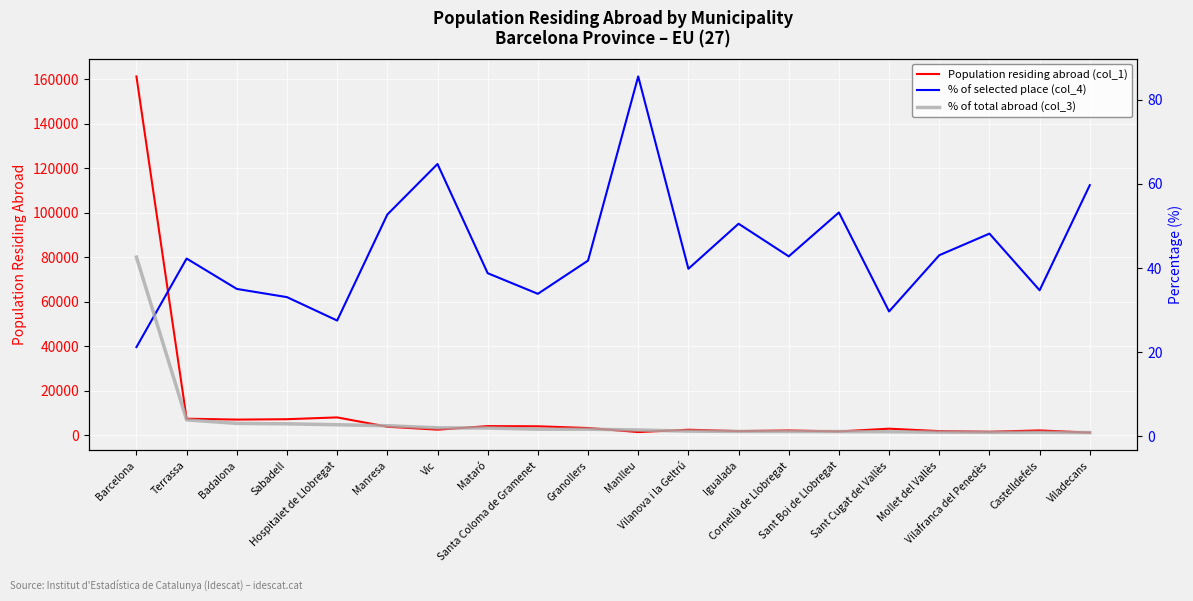

True or false: % of total abroad (col_3) has more than 0 points higher than both neighbors.

False